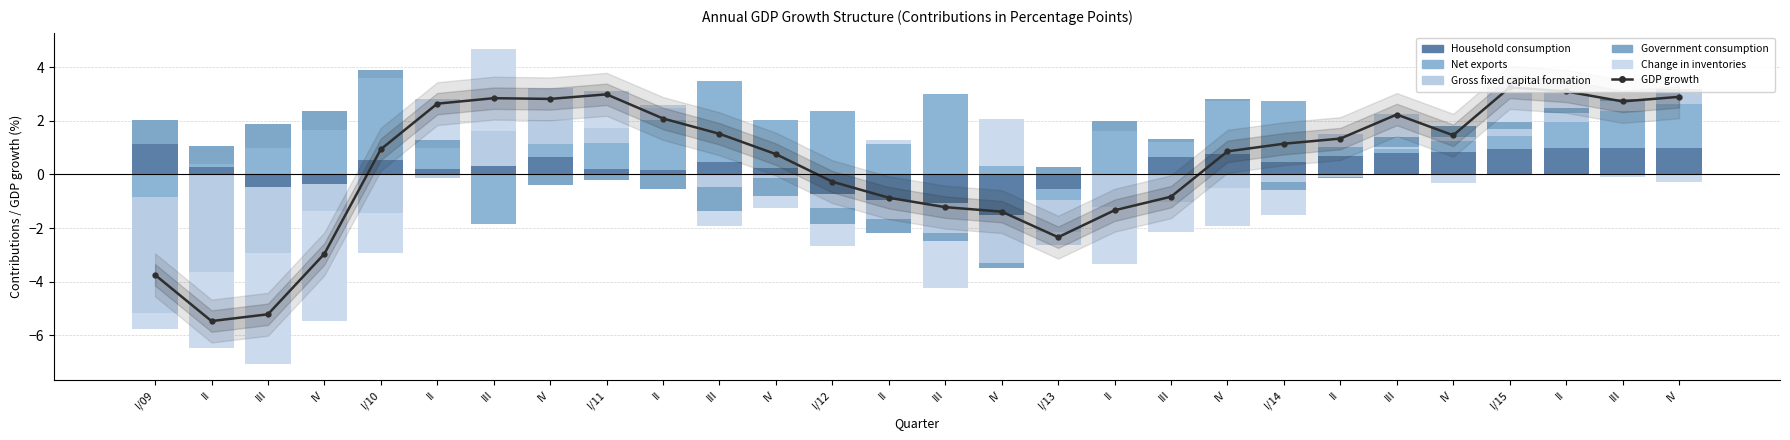

Reading left to right, list all the values displayed in this chart.

GDP growth: I/09=-3.7	II=-5.5	III=-5.2	IV=-3.0	I/10=0.9	II=2.6	III=2.8	IV=2.8	I/11=3.0	II=2.1	III=1.5	IV=0.8	I/12=-0.3	II=-0.9	III=-1.2	IV=-1.4	I/13=-2.3	II=-1.3	III=-0.8	IV=0.9	I/14=1.1	II=1.3	III=2.2	IV=1.5	I/15=3.2	II=3.1	III=2.7	IV=2.9
Household consumption: I/09=1.1	II=0.3	III=0.0	IV=0.0	I/10=0.5	II=0.2	III=0.3	IV=0.7	I/11=0.2	II=0.1	III=0.5	IV=0.2	I/12=0.0	II=0.0	III=0.0	IV=0.0	I/13=0.0	II=0.0	III=0.6	IV=0.8	I/14=0.4	II=0.7	III=0.8	IV=0.8	I/15=0.9	II=1.0	III=1.0	IV=1.0
Net exports: I/09=0.0	II=0.1	III=1.0	IV=1.6	I/10=3.0	II=0.8	III=0.0	IV=0.5	I/11=1.0	II=1.9	III=3.0	IV=1.8	I/12=2.4	II=1.1	III=3.0	IV=0.3	I/13=0.0	II=1.6	III=0.6	IV=2.0	I/14=2.3	II=0.3	III=0.2	IV=0.4	I/15=0.5	II=1.0	III=1.4	IV=1.6
Gross fixed capital formation: I/09=0.0	II=0.0	III=0.0	IV=0.0	I/10=0.0	II=0.0	III=1.3	IV=0.9	I/11=0.6	II=0.4	III=0.0	IV=0.0	I/12=0.0	II=0.0	III=0.0	IV=0.0	I/13=0.0	II=0.0	III=0.0	IV=0.0	I/14=0.0	II=0.0	III=0.1	IV=0.2	I/15=0.3	II=0.3	III=0.4	IV=0.4
Government consumption: I/09=0.9	II=0.7	III=0.9	IV=0.7	I/10=0.3	II=0.3	III=0.0	IV=0.0	I/11=0.0	II=0.0	III=0.0	IV=0.0	I/12=0.0	II=0.0	III=0.0	IV=0.0	I/13=0.3	II=0.4	III=0.1	IV=0.1	I/14=0.0	II=0.0	III=0.4	IV=0.4	I/15=0.3	II=0.2	III=0.1	IV=0.2
Change in inventories: I/09=0.0	II=0.0	III=0.0	IV=0.0	I/10=0.0	II=1.5	III=3.1	IV=1.2	I/11=1.4	II=0.1	III=0.0	IV=0.0	I/12=0.0	II=0.1	III=0.0	IV=1.7	I/13=0.0	II=0.0	III=0.0	IV=0.0	I/14=0.0	II=0.5	III=0.9	IV=0.0	I/15=1.3	II=0.6	III=0.0	IV=0.0